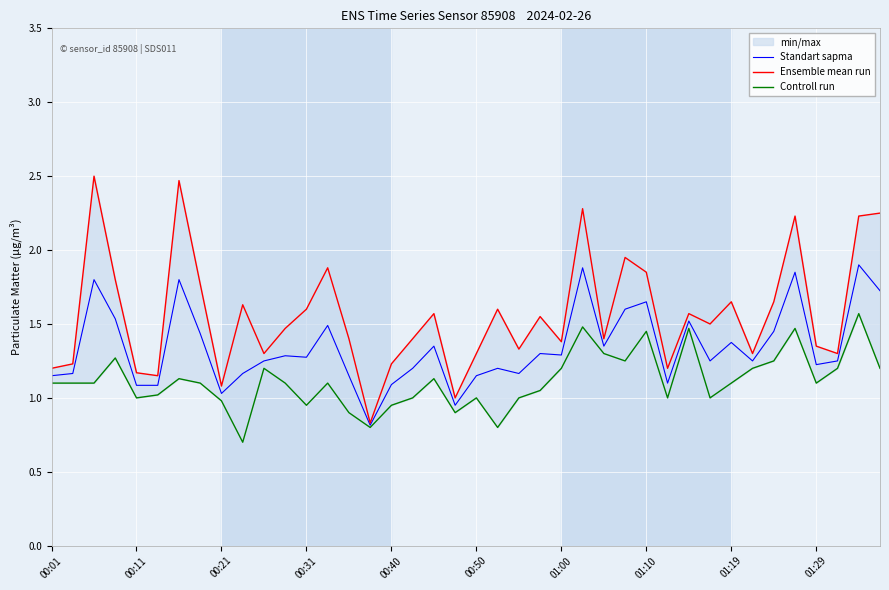

What is the average value of the Standart sapma series?

1.3